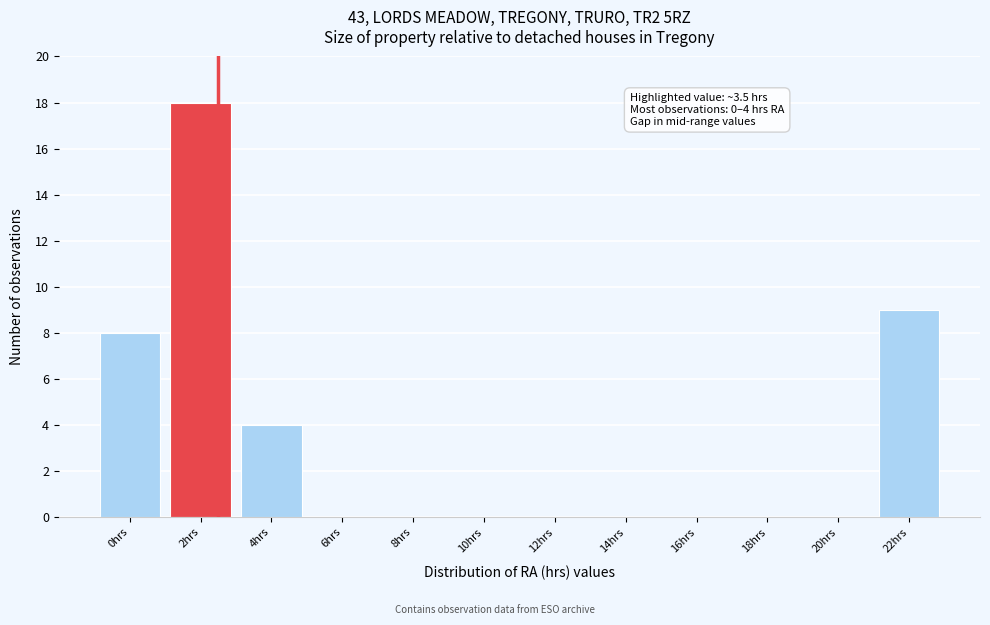

Reading right to left, what are all the values shown in this chart?

22hrs=9	20hrs=0	18hrs=0	16hrs=0	14hrs=0	12hrs=0	10hrs=0	8hrs=0	6hrs=0	4hrs=4	2hrs=18	0hrs=8